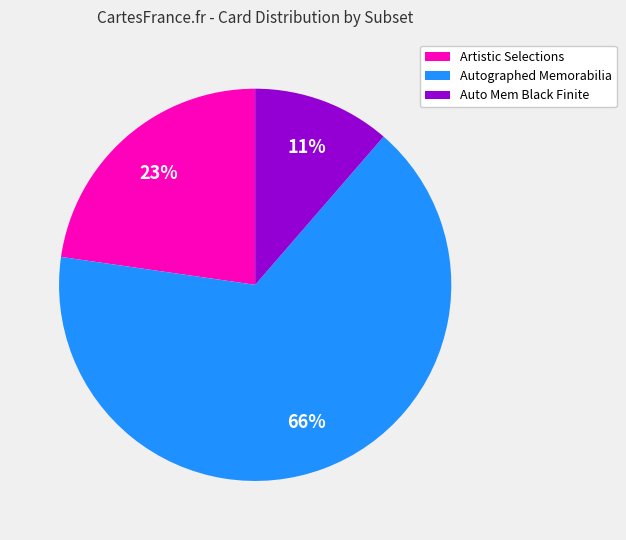

How many segments does this pie chart have?

3